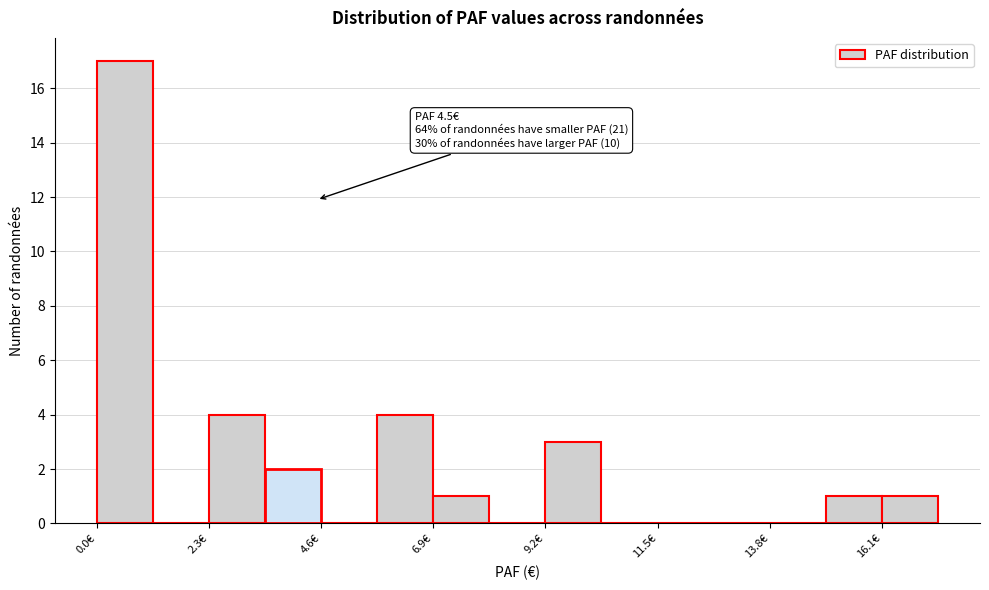

Around what value on the x-axis is the tallest bar? Give the approximate position of its centre, as read against the axis.

0.5